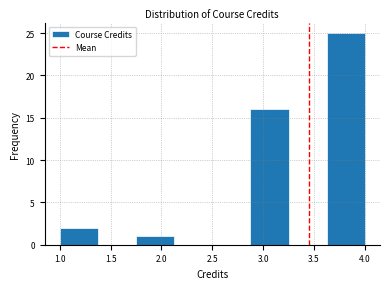

Reading left to right, list every bar in this chart as the range it spans on the x-axis followed by its height. Neither the bar edges nor the heights are printed on the chart, so give them approximately, as read against the axes.

1.000 to 1.375: 2
1.375 to 1.750: 0
1.750 to 2.125: 1
2.125 to 2.500: 0
2.500 to 2.875: 0
2.875 to 3.250: 16
3.250 to 3.625: 0
3.625 to 4.000: 25